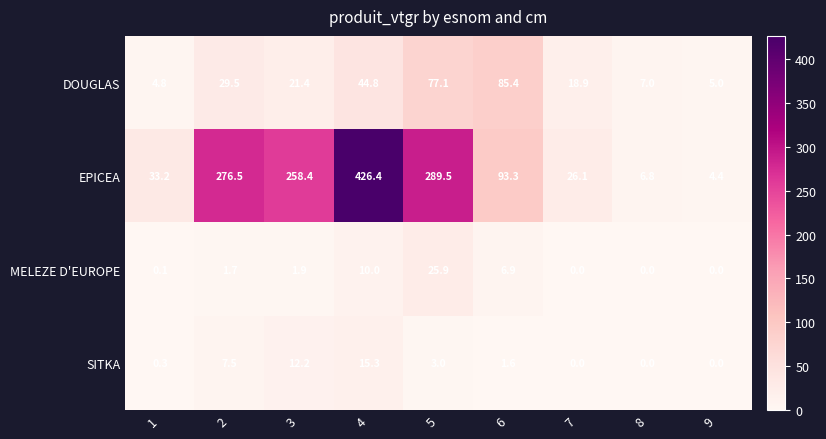

List the series in order of their peak value, lowest first.

SITKA, MELEZE D'EUROPE, DOUGLAS, EPICEA